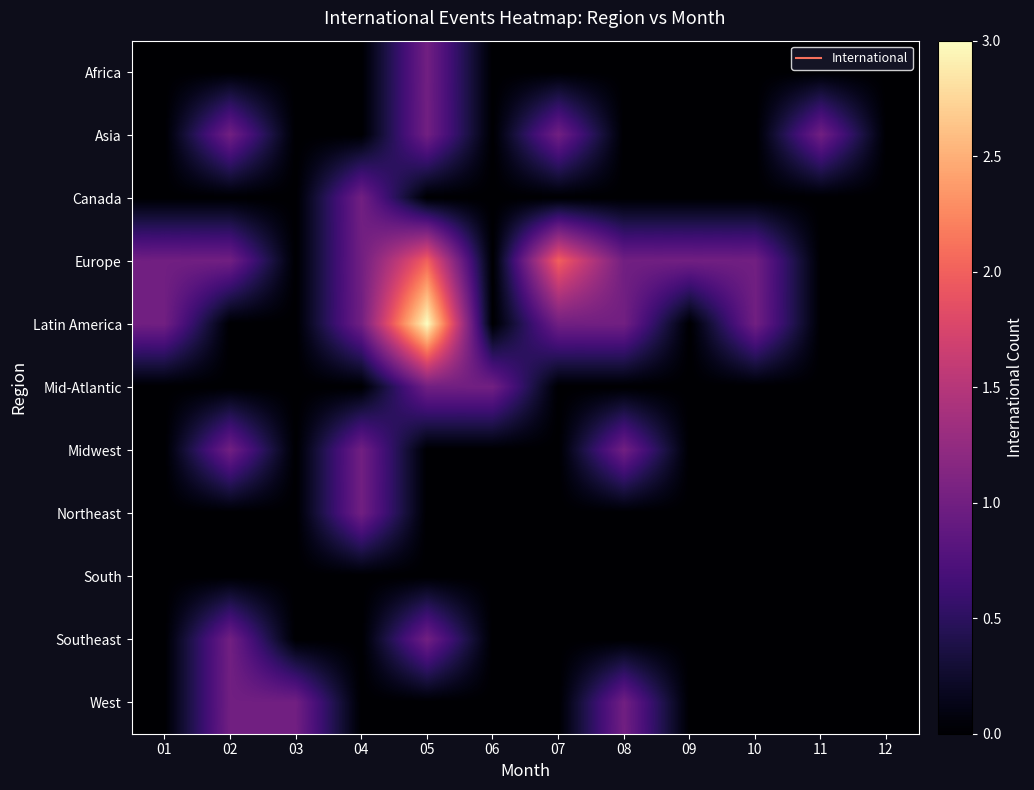

Count the number of categories in the chart.

12